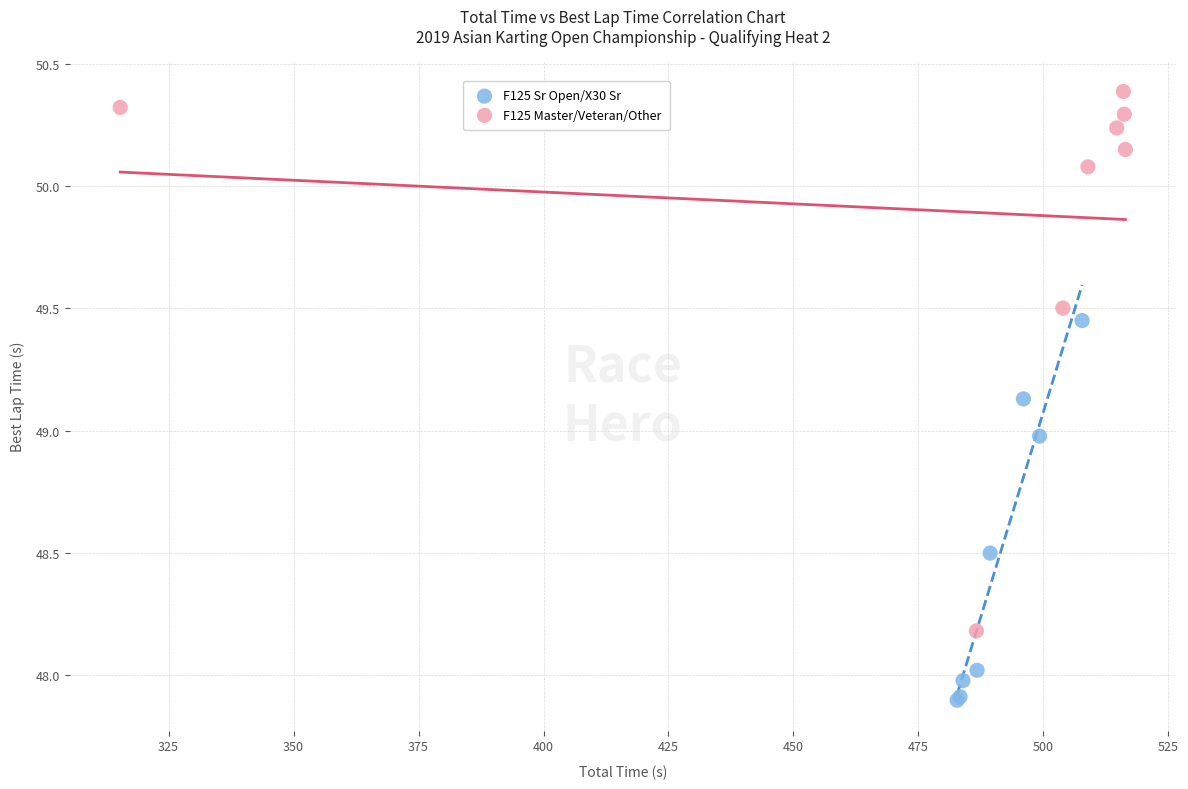

Which series contains the lowest Y value?

F125 Sr Open/X30 Sr